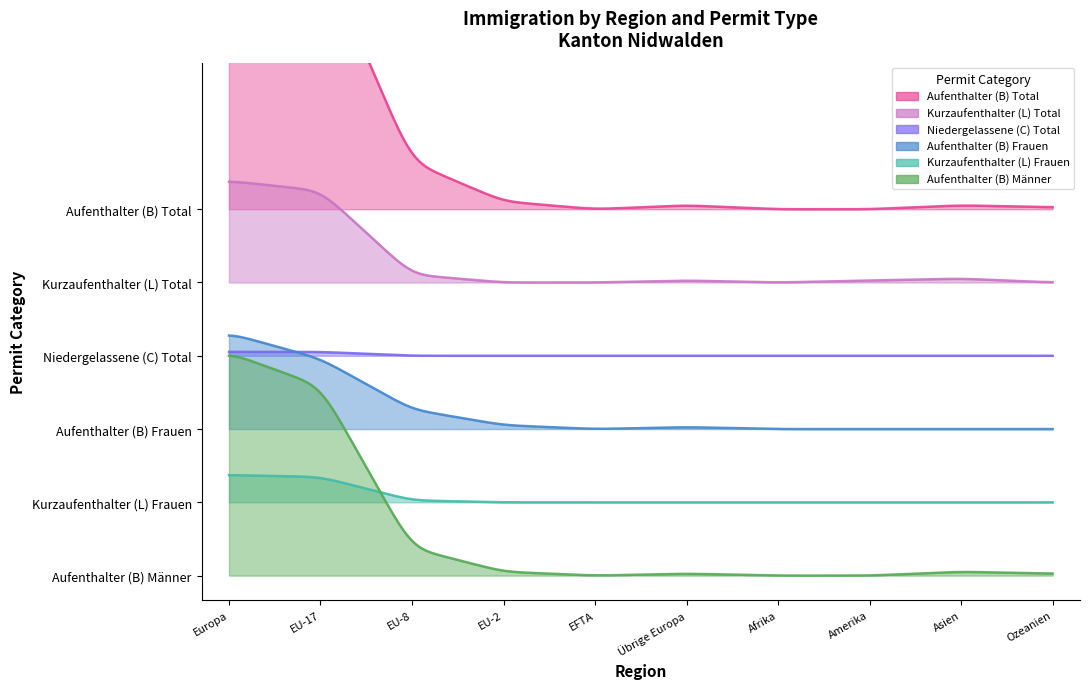

List the series in order of their peak value, lowest first.

Niedergelassene (C) Total, Kurzaufenthalter (L) Frauen, Aufenthalter (B) Frauen, Kurzaufenthalter (L) Total, Aufenthalter (B) Männer, Aufenthalter (B) Total